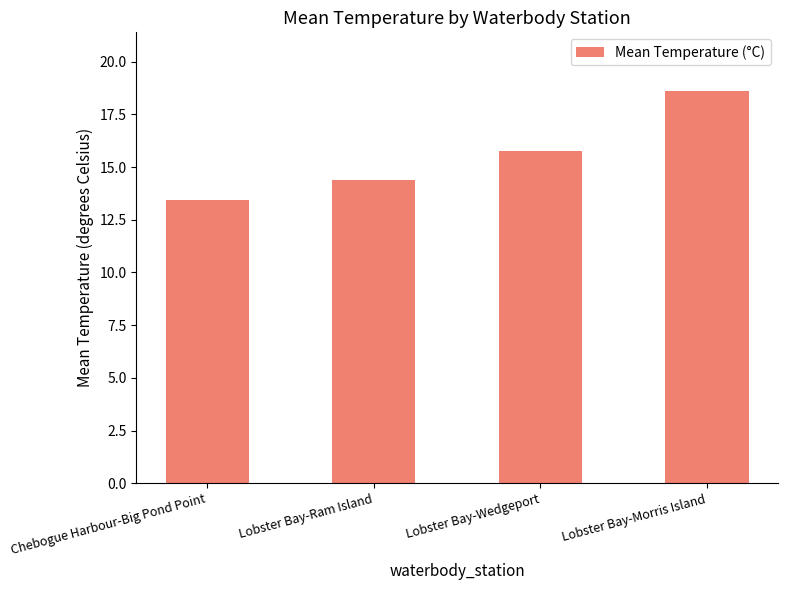

Which label corresponds to the largest value in the chart?

Lobster Bay-Morris Island